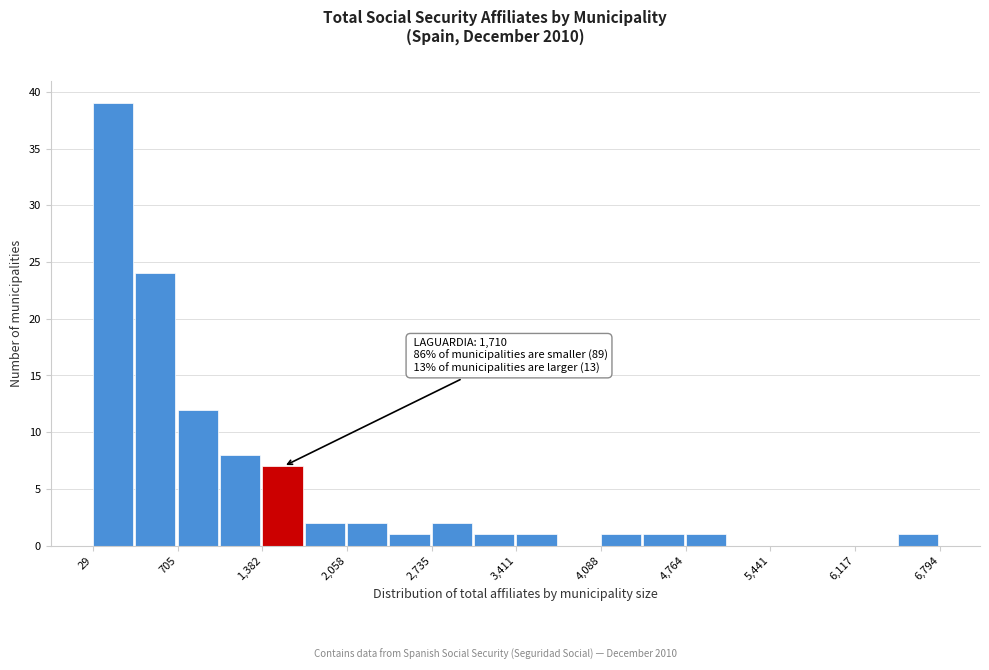

Read against the x-axis, roughly where is the centre of the tallest bar?

200